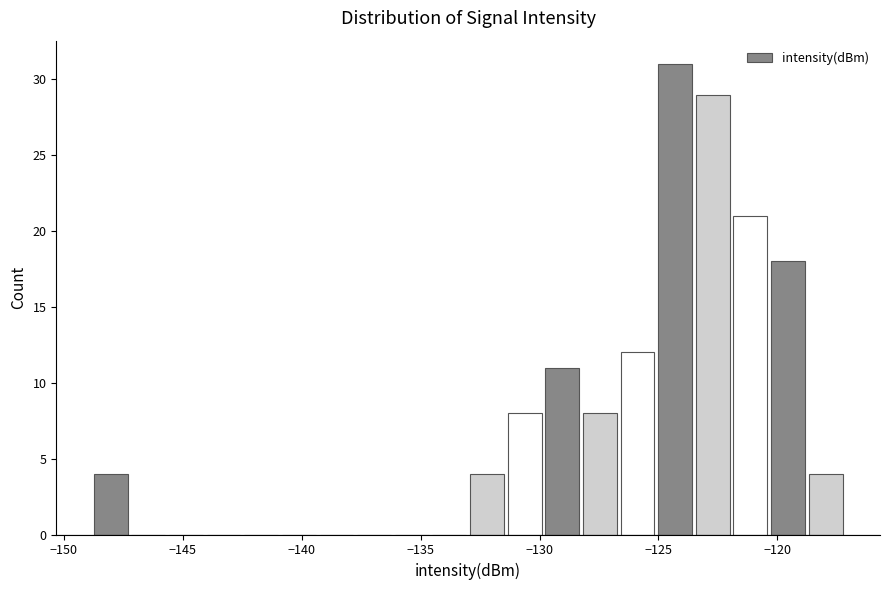

Around what value on the x-axis is the tallest bar? Give the approximate position of its centre, as read against the axis.

-124.5